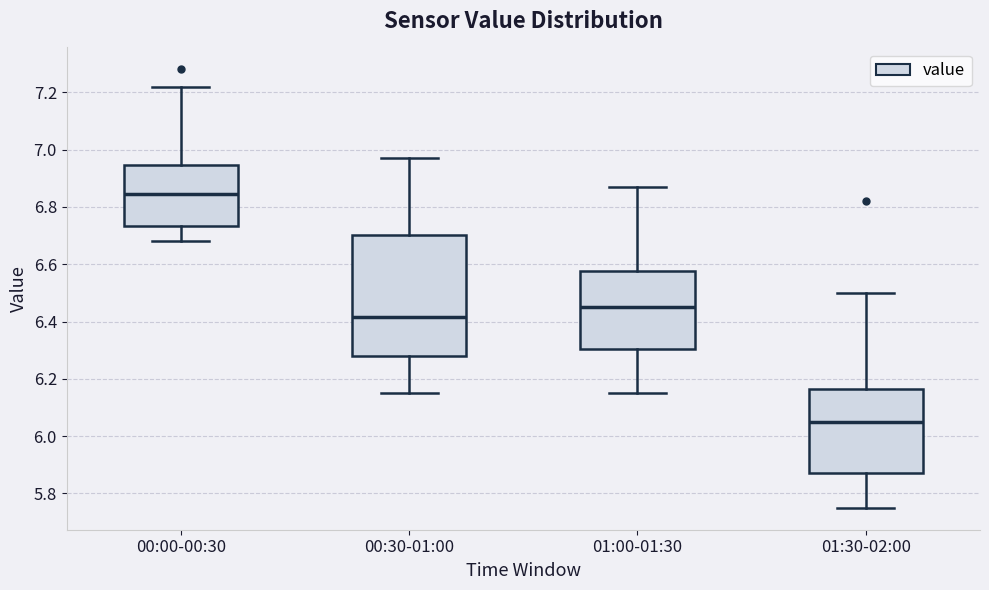

Reading left to right, transcribe this box plot: for each box, give where its median line is, the range the box spans, and where its two whiskers end, as read against the y-axis. The values are not printed on the chart, so give them approximately, as read against the axis.

00:00-00:30: median 6.84, box 6.74 to 6.94, whiskers 6.68 to 7.22
00:30-01:00: median 6.42, box 6.28 to 6.70, whiskers 6.16 to 6.98
01:00-01:30: median 6.46, box 6.30 to 6.58, whiskers 6.16 to 6.88
01:30-02:00: median 6.06, box 5.88 to 6.16, whiskers 5.76 to 6.50